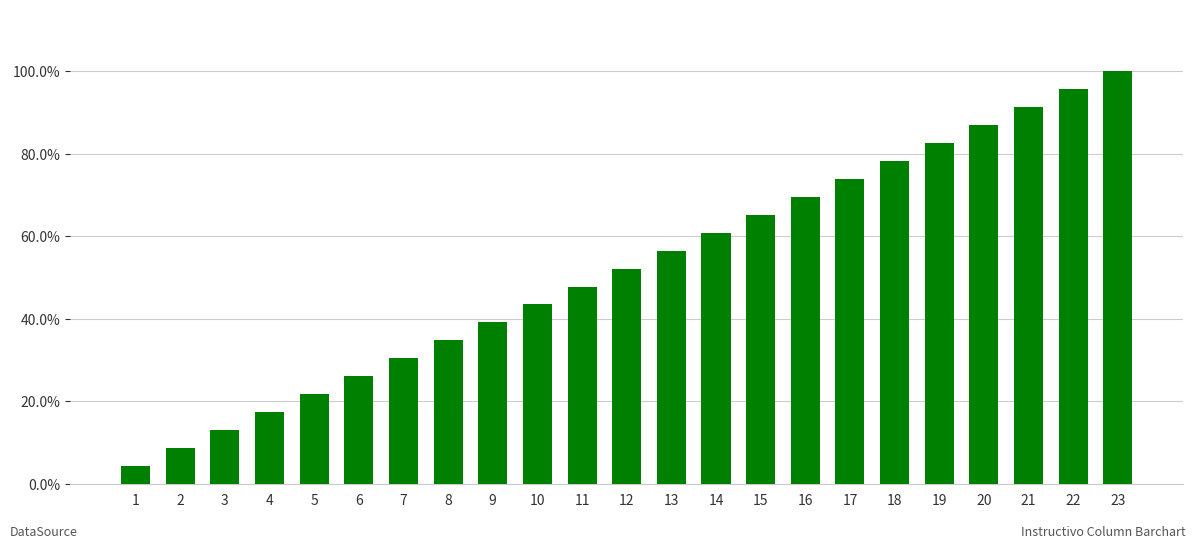

What is the average value?

0.5